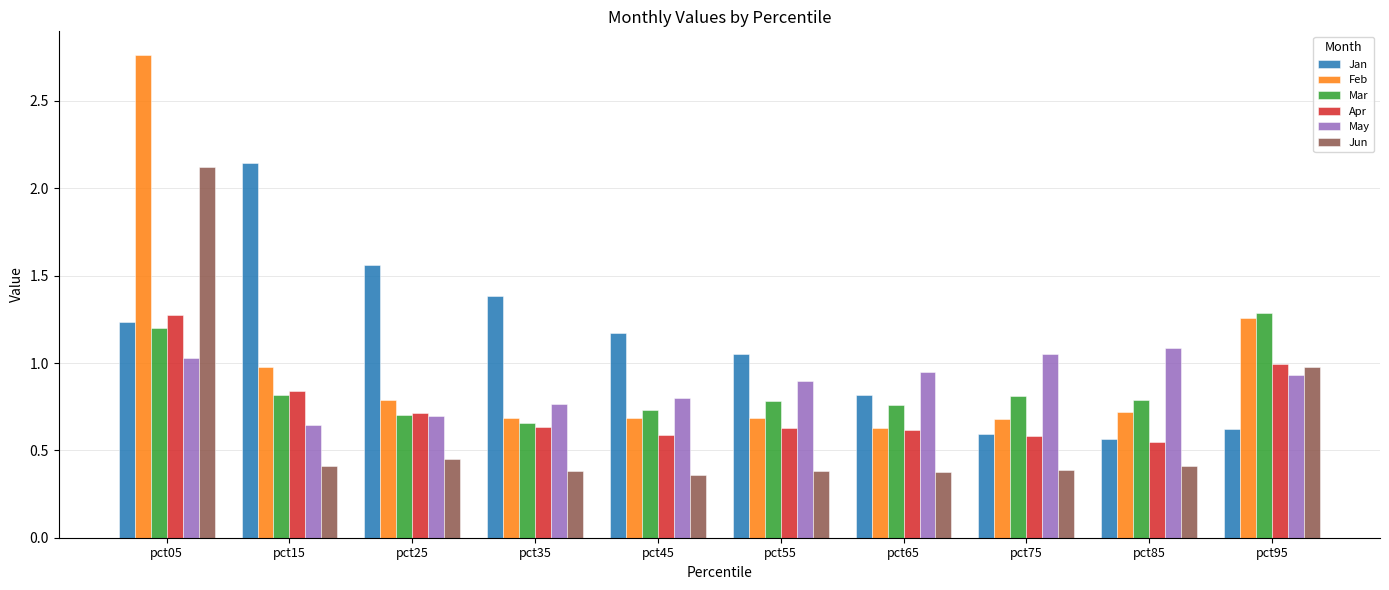

At pct05, list the series in order from largest to smallest.

Feb, Jun, Apr, Jan, Mar, May